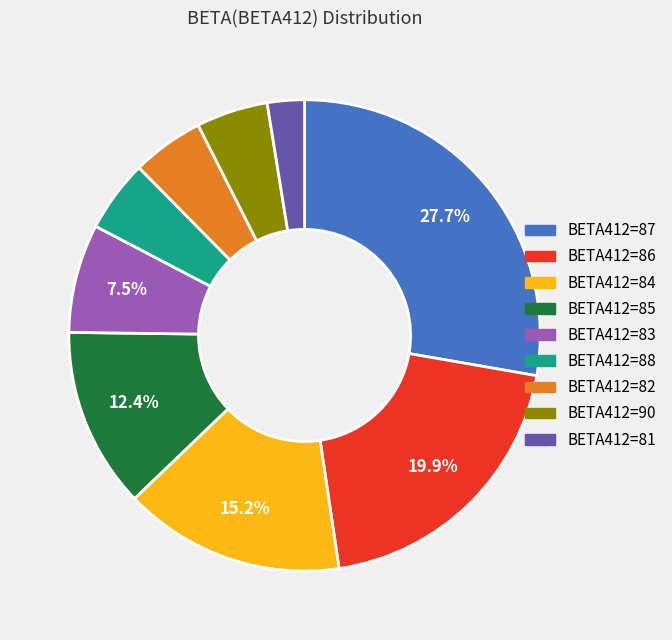

Is there a majority slice in this chart?

No